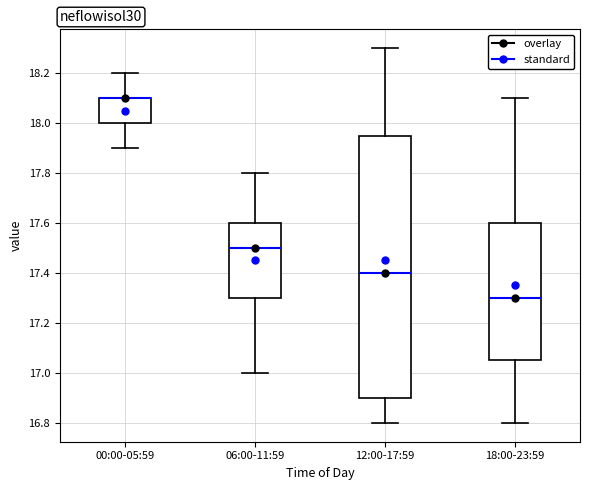

Reading left to right, transcribe this box plot: for each box, give where its median line is, the range the box spans, and where its two whiskers end, as read against the y-axis. The values are not printed on the chart, so give them approximately, as read against the axis.

00:00-05:59: median 18.10 (drawn on the box's upper edge), box 18.00 to 18.10, whiskers 17.90 to 18.20
06:00-11:59: median 17.50, box 17.30 to 17.60, whiskers 17.00 to 17.80
12:00-17:59: median 17.40, box 16.90 to 17.96, whiskers 16.80 to 18.30
18:00-23:59: median 17.30, box 17.06 to 17.60, whiskers 16.80 to 18.10